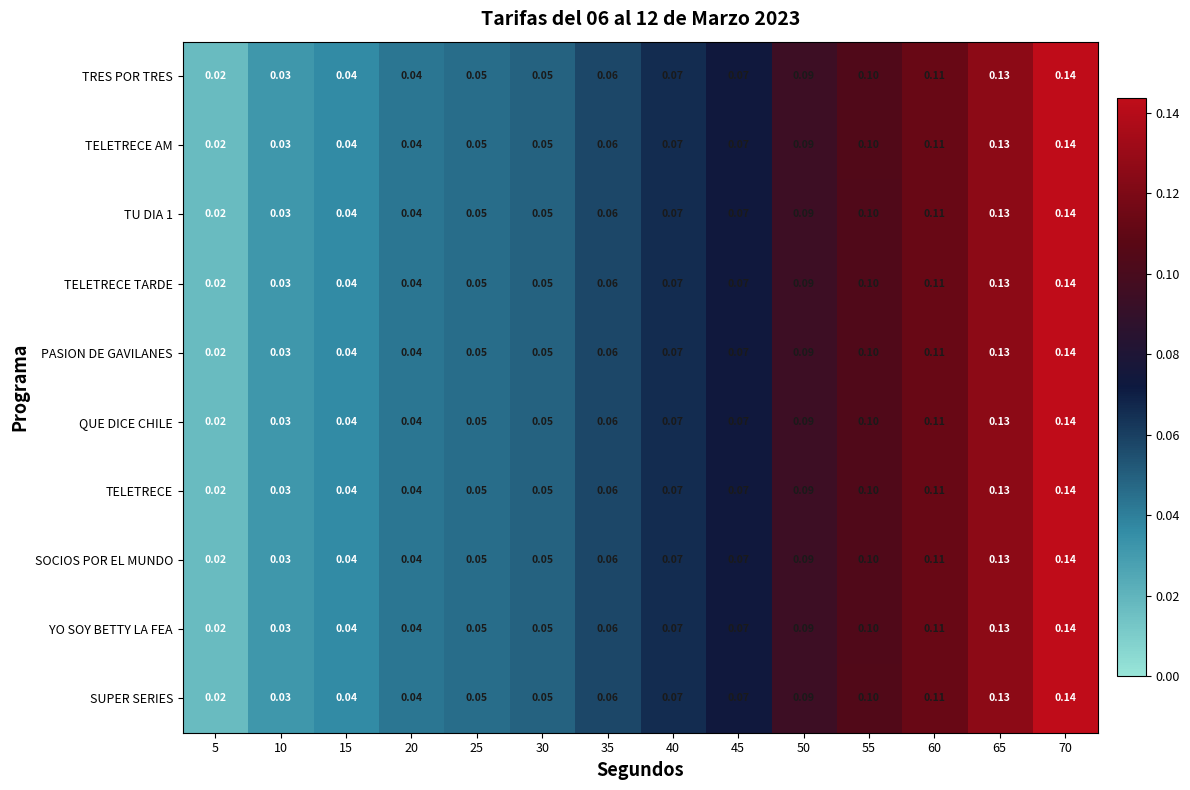

Is the value of YO SOY BETTY LA FEA at 5 greater than the value of TU DIA 1 at 45?

No